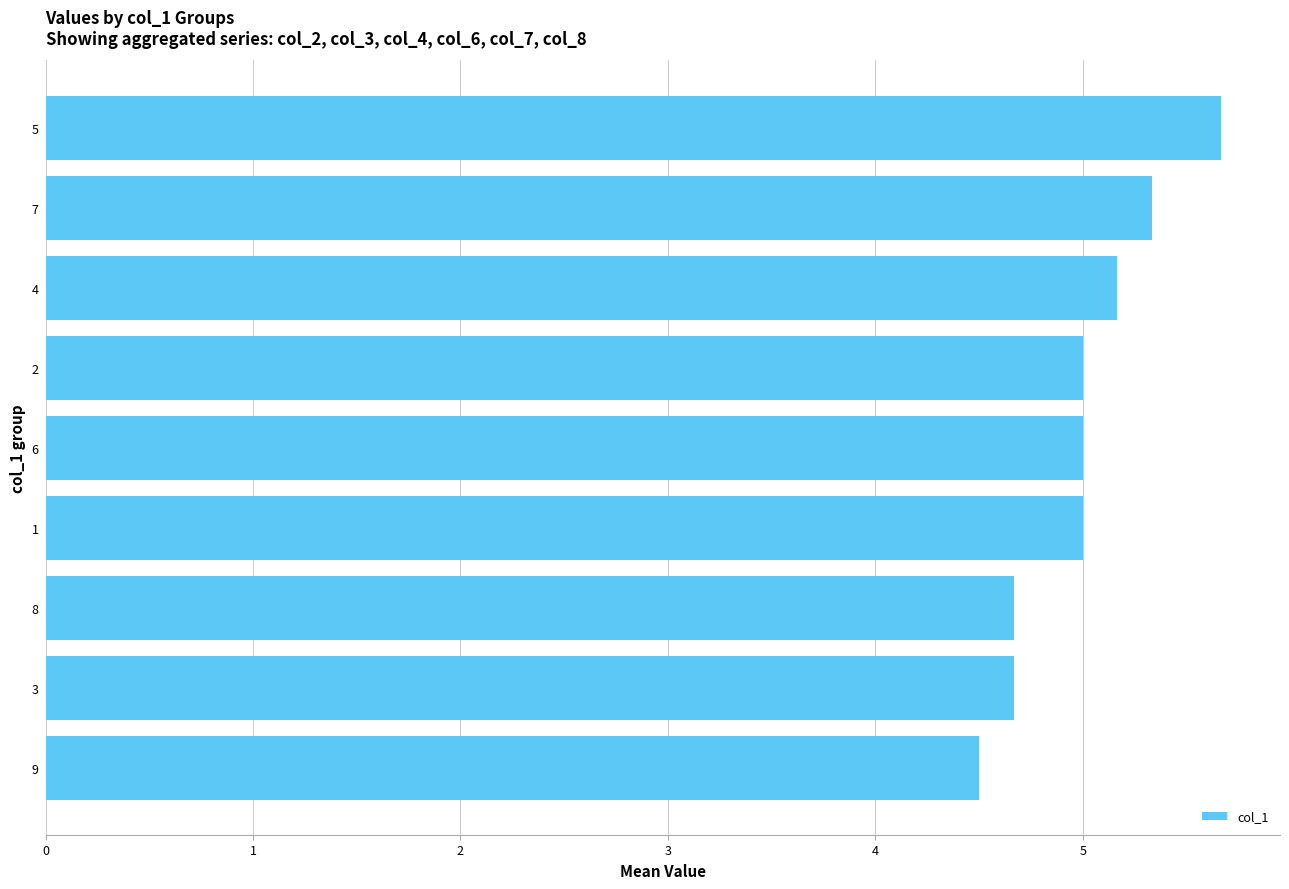

What is the minimum value shown in the chart?

4.5